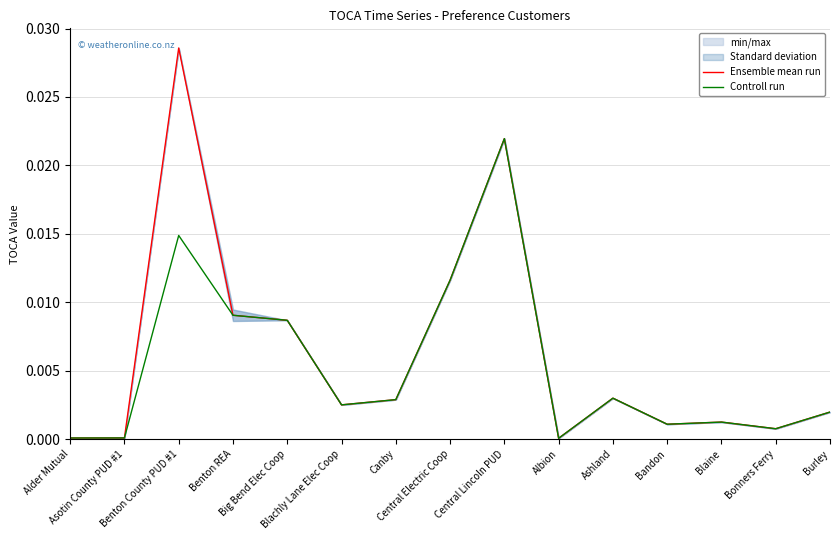

At which category does Ensemble mean run reach its first local valley?

Blachly Lane Elec Coop